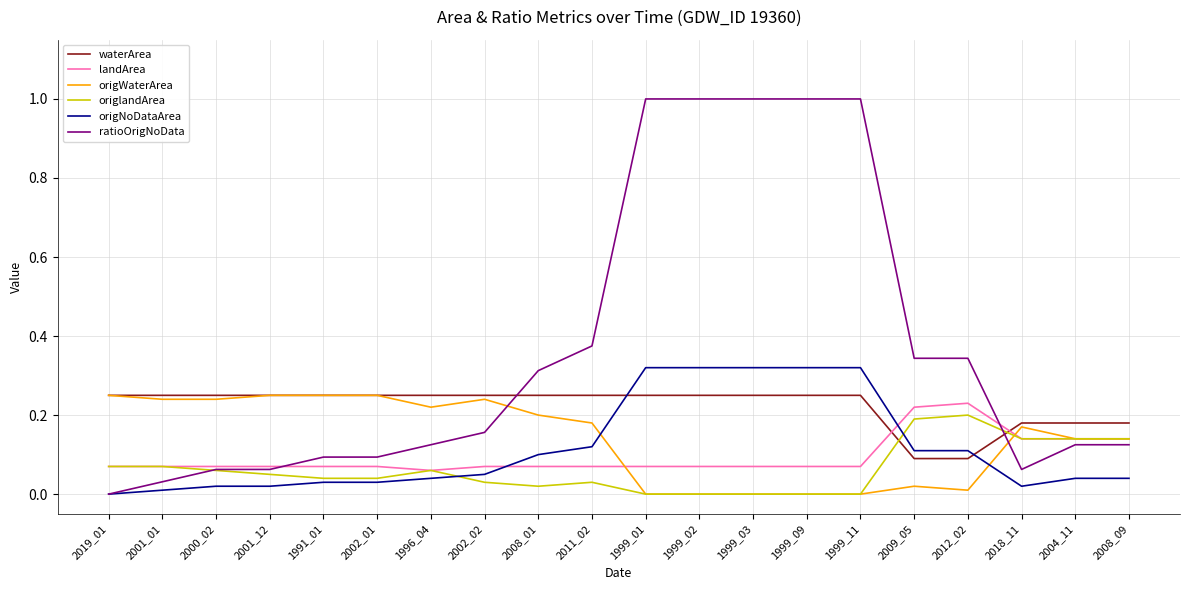

The value of landArea at 2002_02 is 0.0. True or false?

False